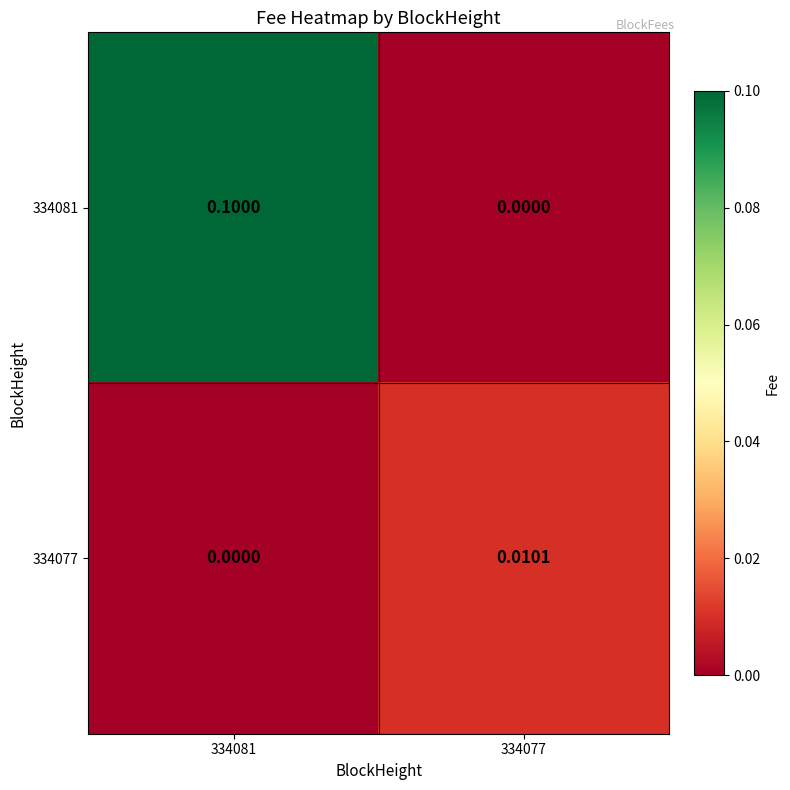

At which category is the sum across all series the highest?

334081